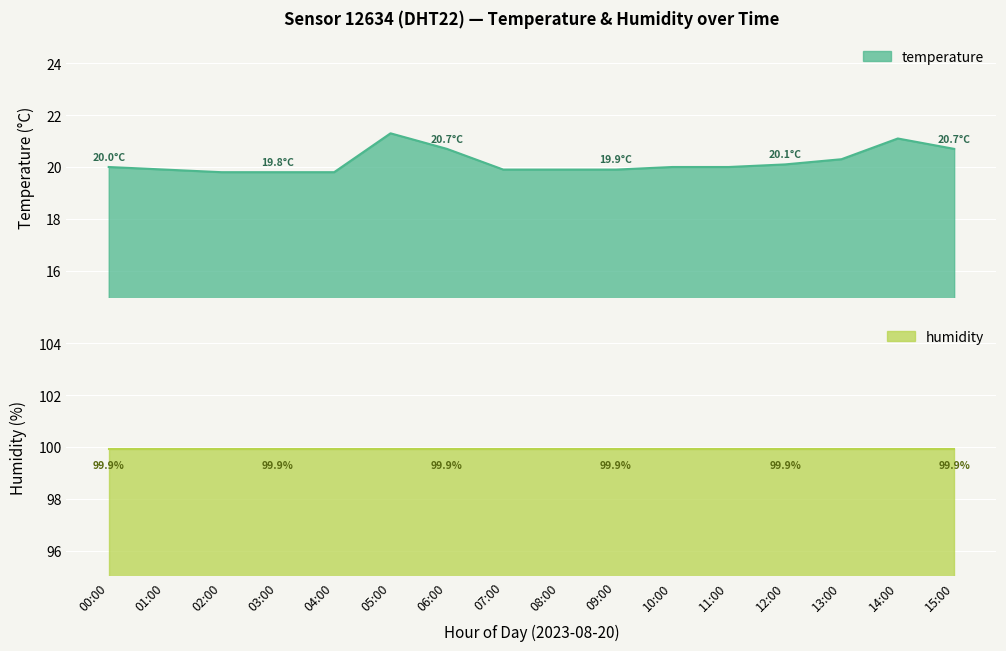

List the labels in order of value, largest first.

05:00, 14:00, 06:00, 15:00, 13:00, 12:00, 00:00, 10:00, 11:00, 01:00, 07:00, 08:00, 09:00, 02:00, 03:00, 04:00